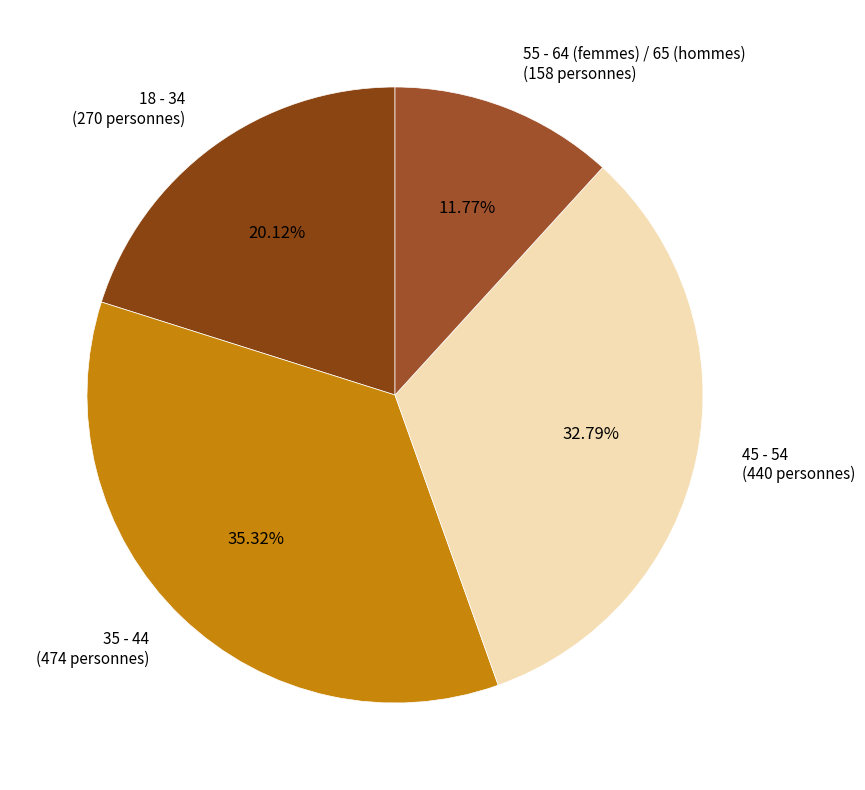

To the nearest percent, what is the combined percentage of 35 - 44 and 18 - 34?

55%